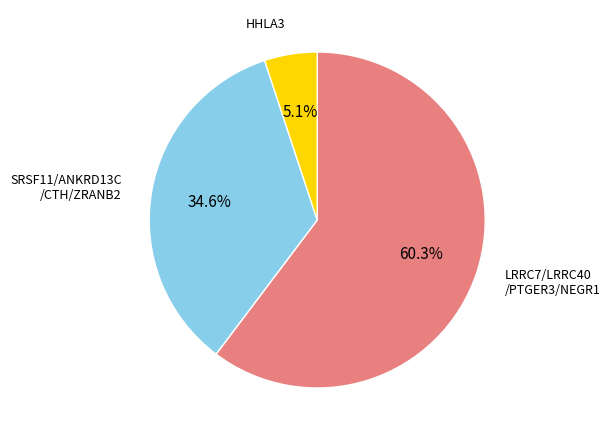

How many segments does this pie chart have?

3